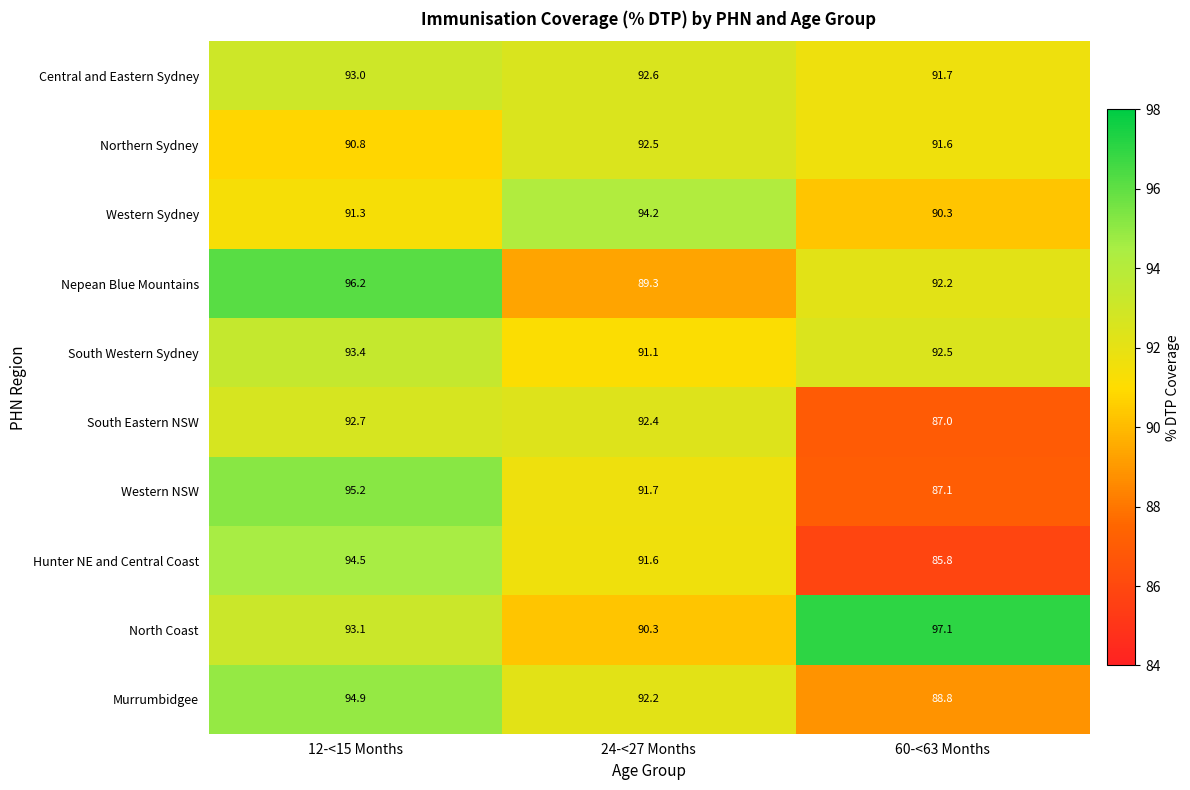

At 24-<27 Months, list the series in order from largest to smallest.

Western Sydney, Central and Eastern Sydney, Northern Sydney, South Eastern NSW, Murrumbidgee, Western NSW, Hunter NE and Central Coast, South Western Sydney, North Coast, Nepean Blue Mountains